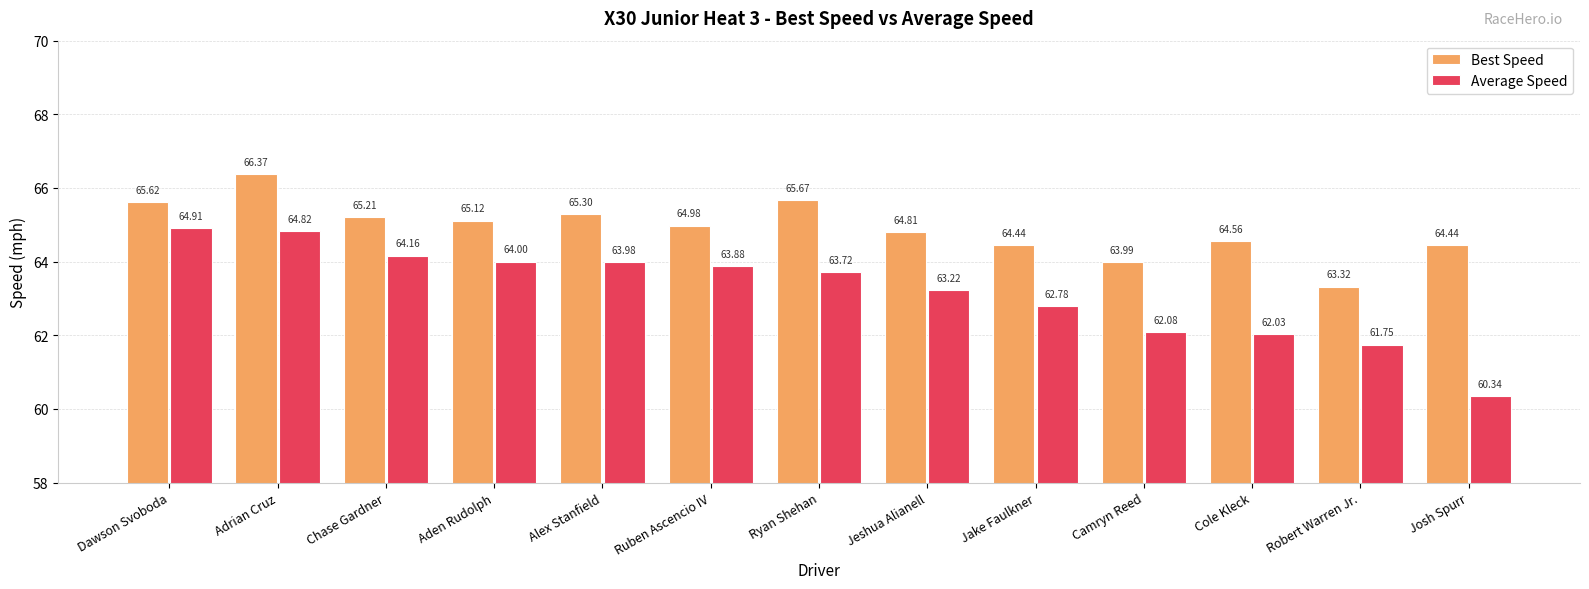

At which label does Best Speed reach its minimum?

Robert Warren Jr.